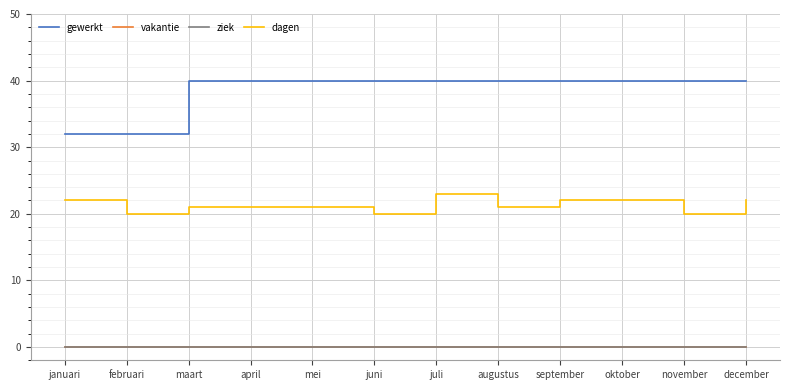

True or false: gewerkt and ziek cross at least once.

False